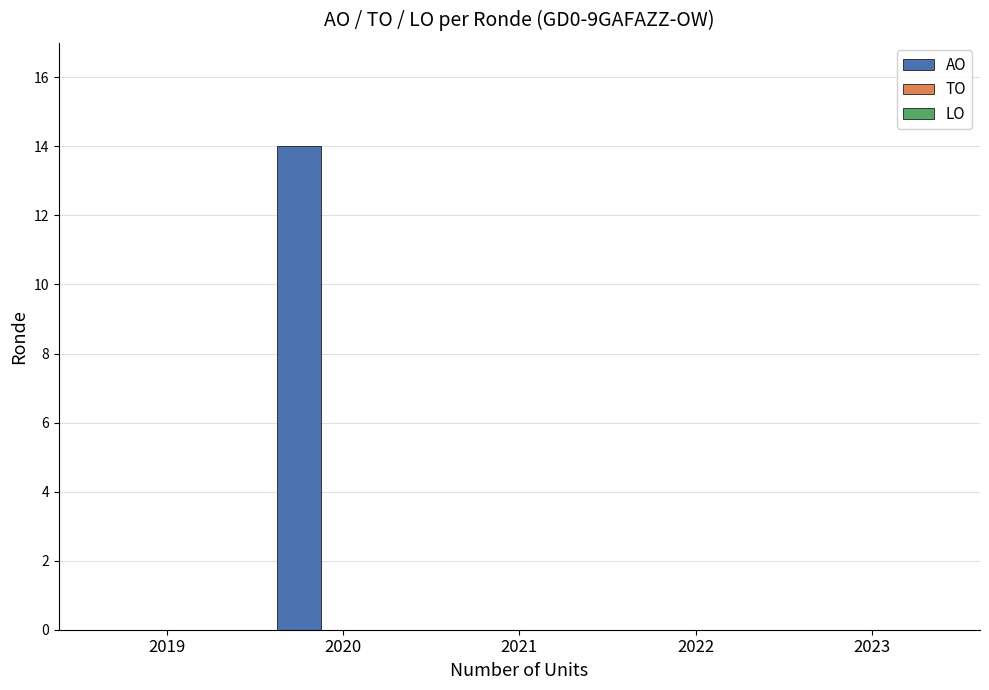

Reading left to right, list all the values displayed in this chart.

2019=0	2020=14	2021=0	2022=0	2023=0